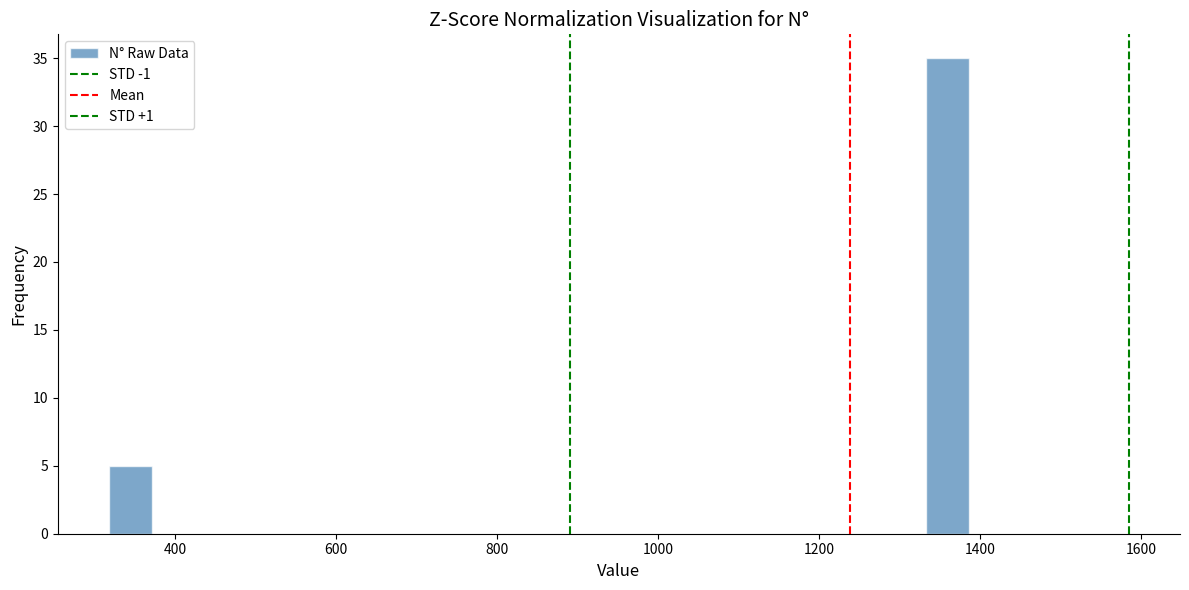

Read against the x-axis, roughly where is the centre of the tallest bar?

1360